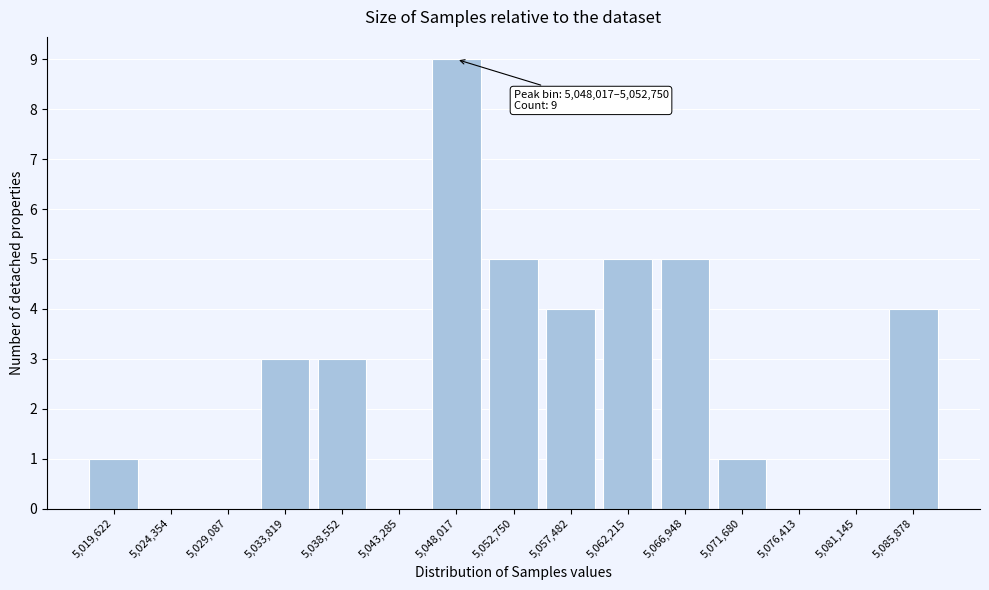

Reading left to right, transcribe all the data shown in this chart.

5,019,622=1	5,024,354=0	5,029,087=0	5,033,819=3	5,038,552=3	5,043,285=0	5,048,017=9	5,052,750=5	5,057,482=4	5,062,215=5	5,066,948=5	5,071,680=1	5,076,413=0	5,081,145=0	5,085,878=4